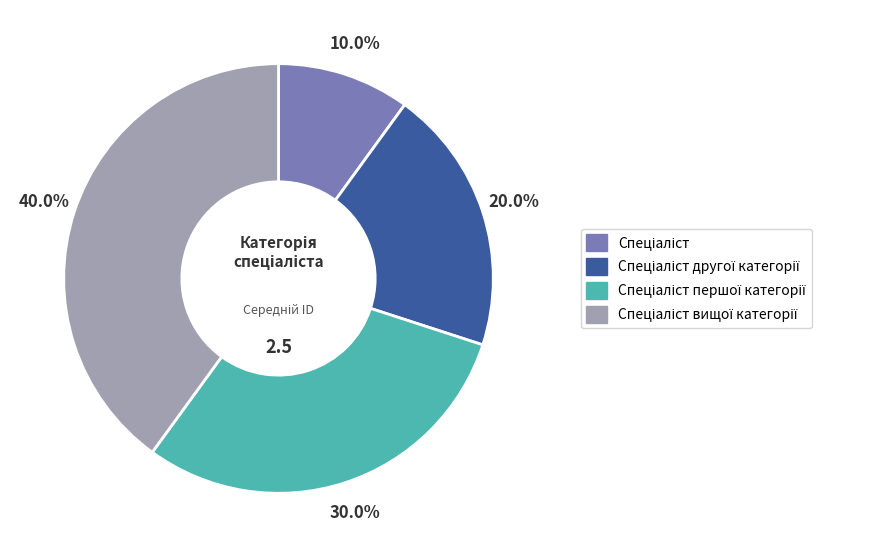

Does any single category account for the majority?

No